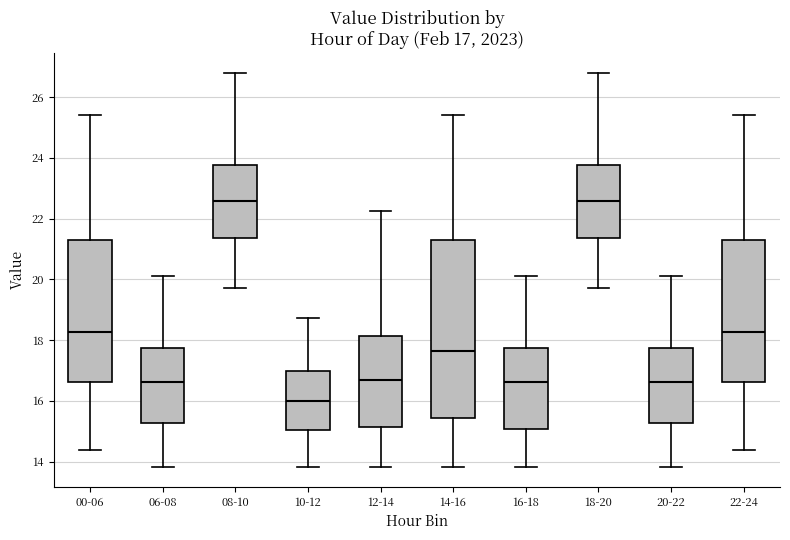

Which box is the tallest, from its lower edge to its upper edge?

14-16